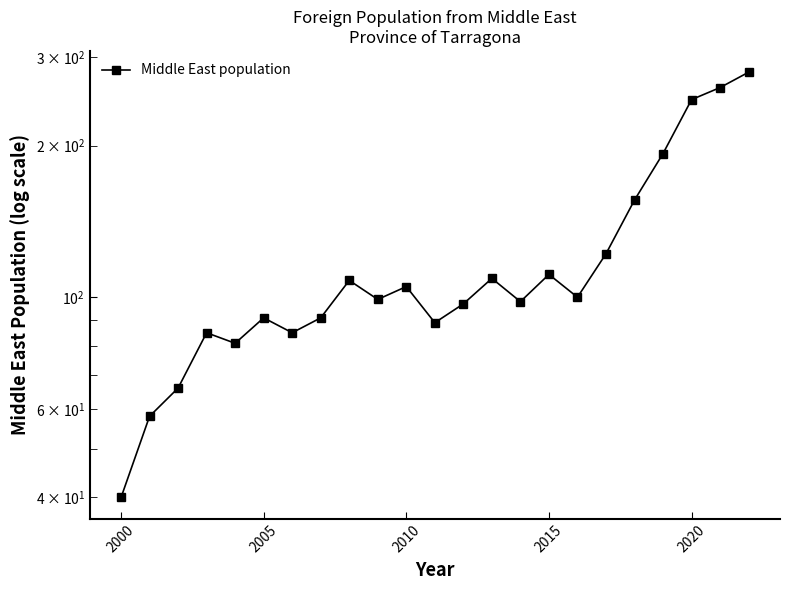

What position from the left is 2020?

21